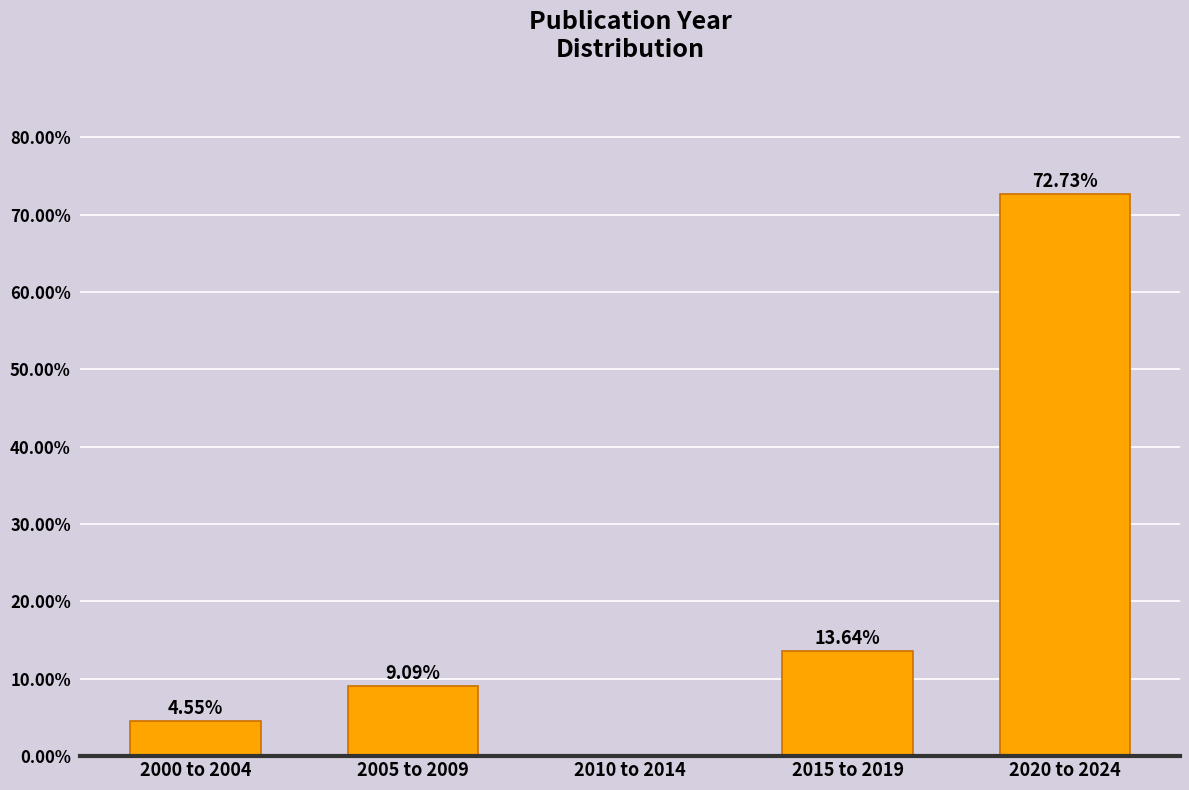

What is the sum of all values?

100.0